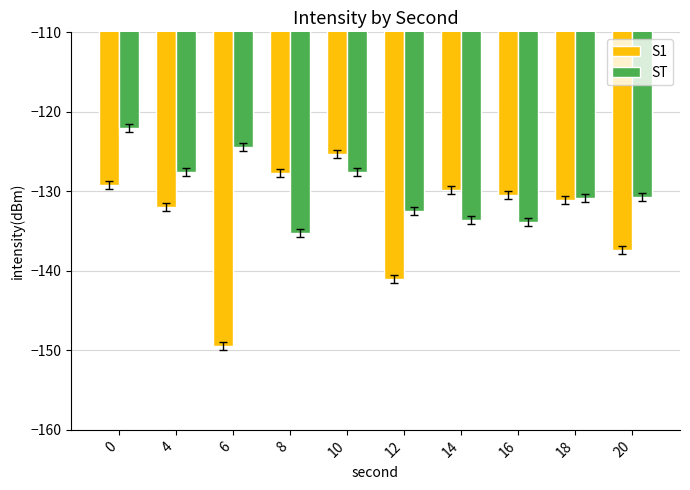

What value does the S1 series have at 18?

-131.1